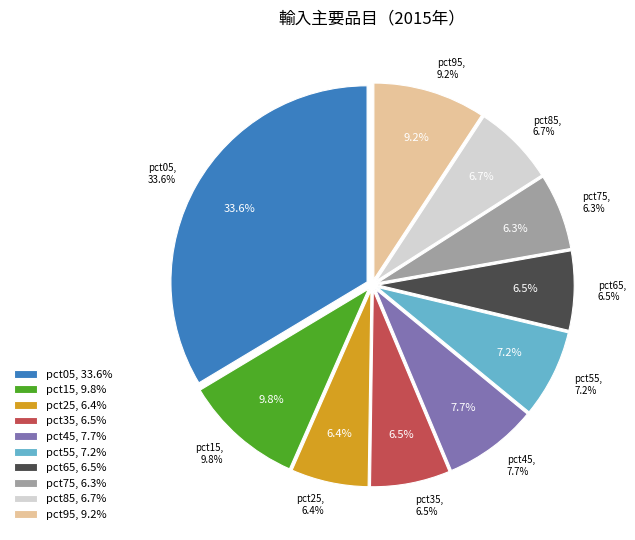

To the nearest percent, what percentage of the pie is pct15?

10%